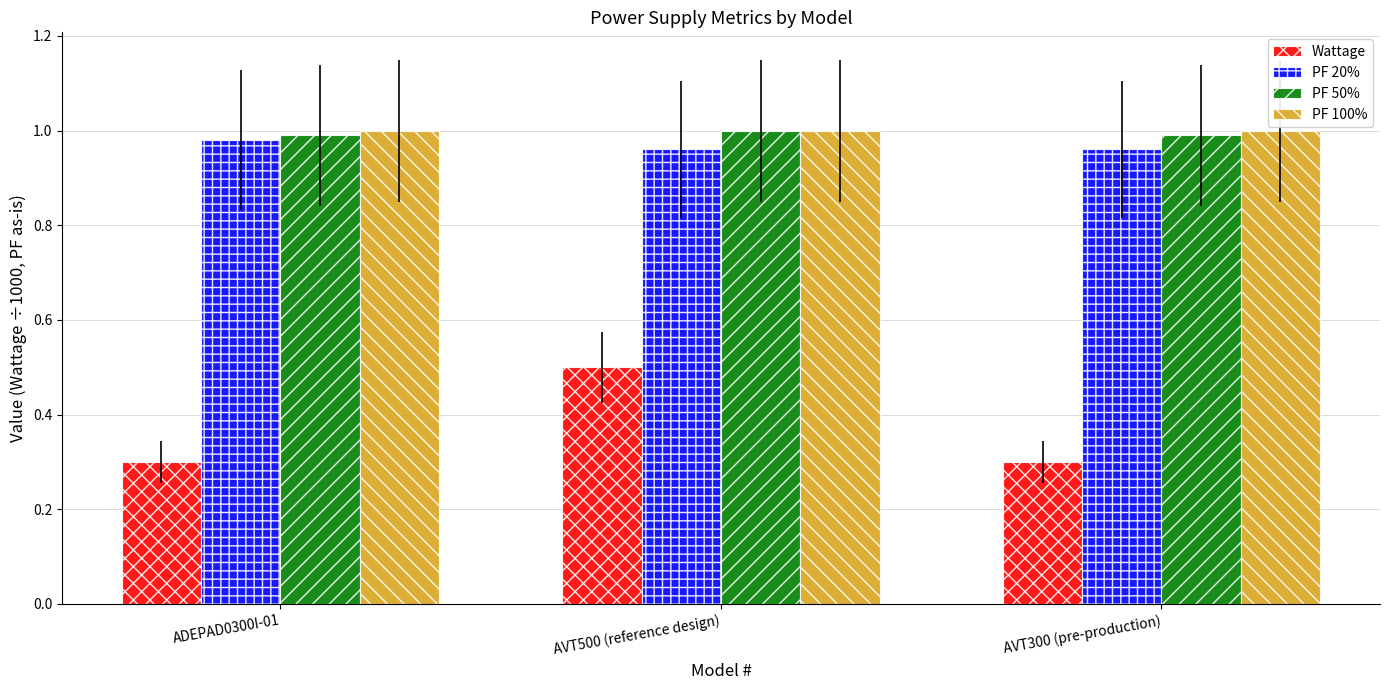

The value of PF 100% at AVT500 (reference design) is 1.6. True or false?

False